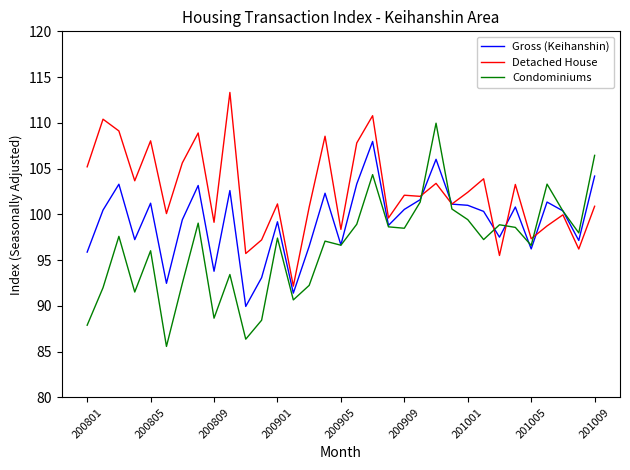

At how many categories does at least one series exceed 113?

1